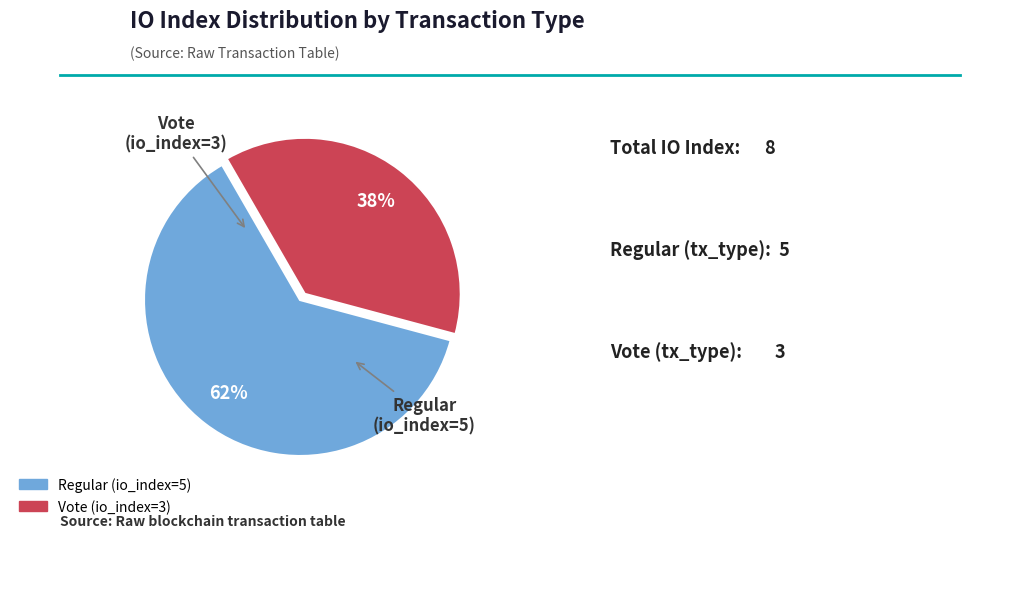

How many segments does this pie chart have?

2